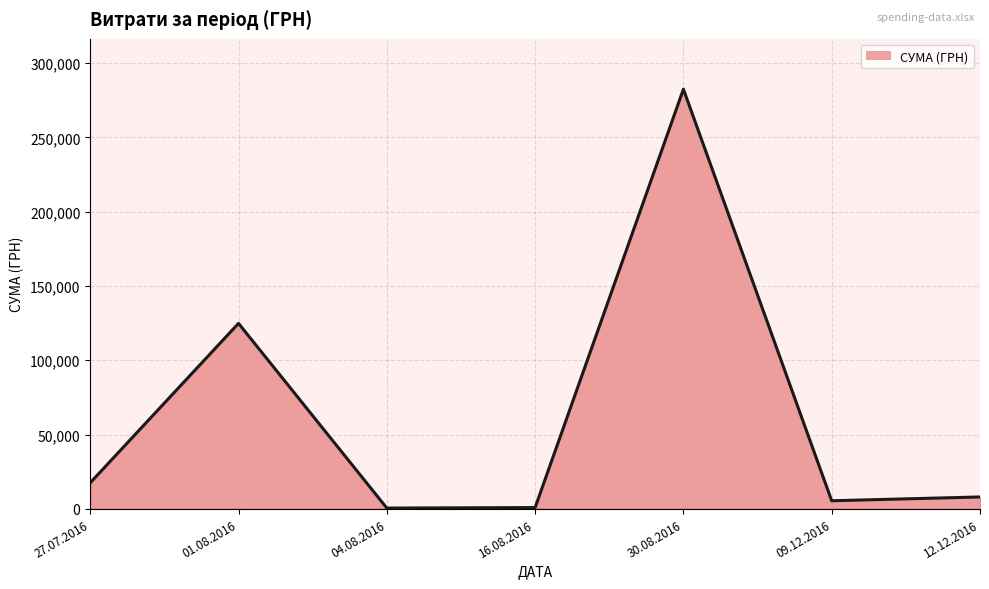

How many values are below 7960?

3